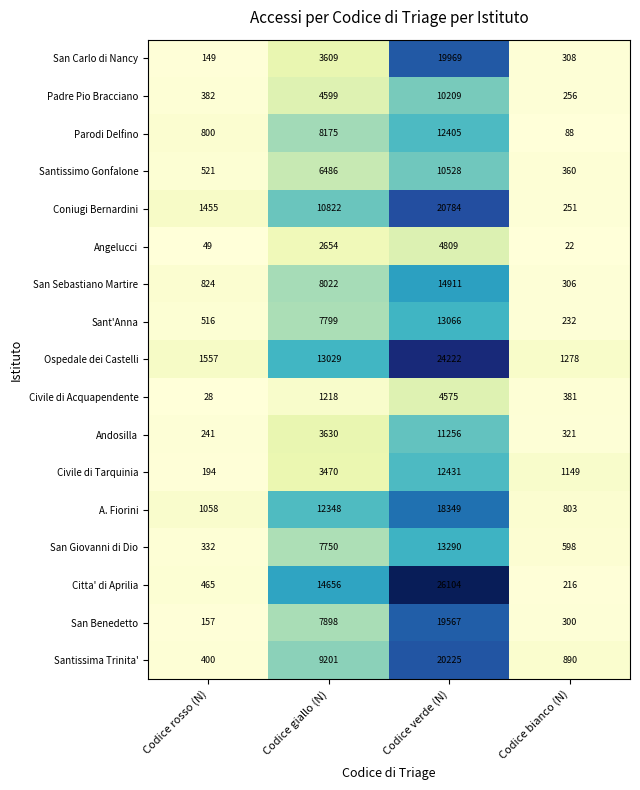

What is the sum of the A. Fiorini values at Codice bianco (N) and Codice giallo (N)?

13151